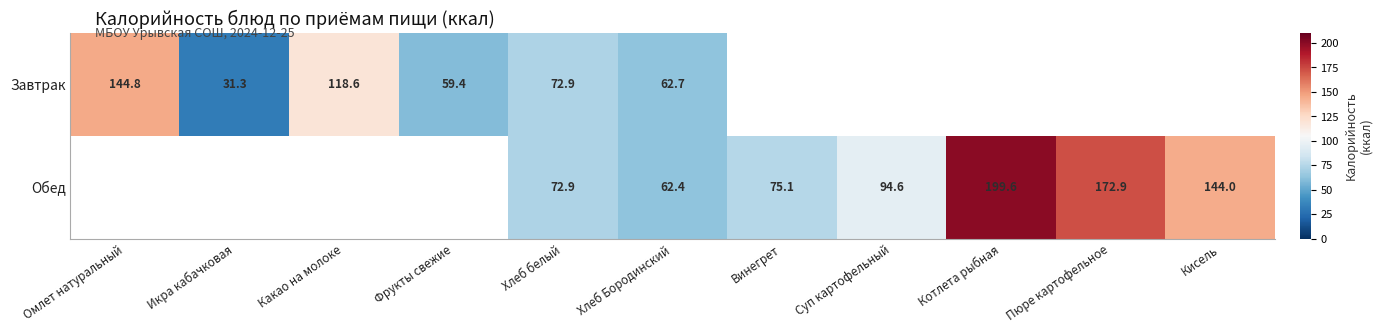

True or false: Обед has a value of 172.9 at Пюре картофельное.

True